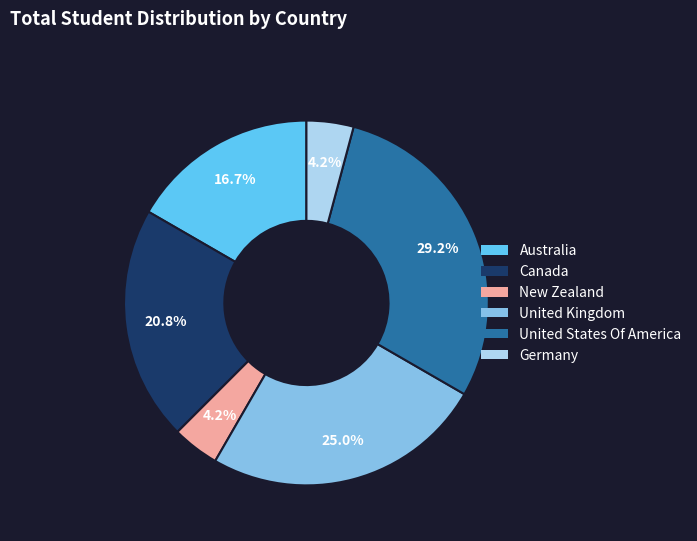

Is there a majority slice in this chart?

No